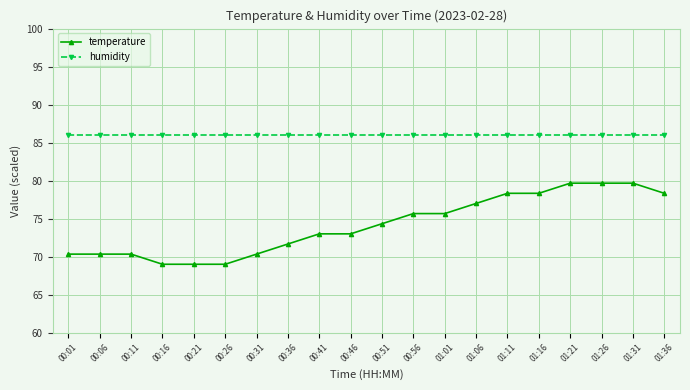

What is the sum of all temperature values?

1482.7